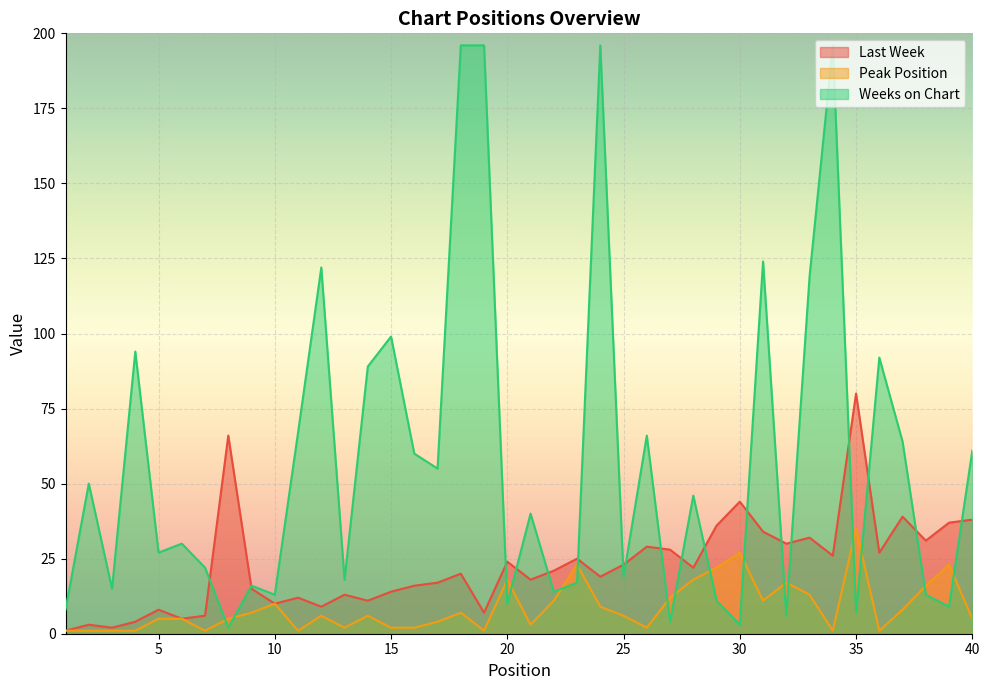

How many intersections are there between Peak Position and Weeks on Chart?

16